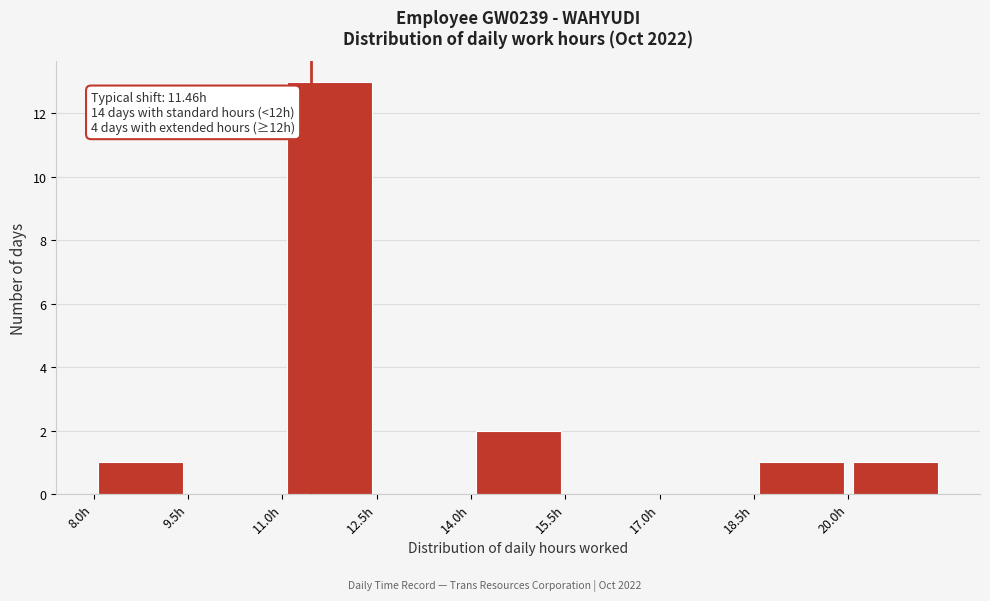

Over which range of the x-axis is the bar tallest?

11.0 to 12.5